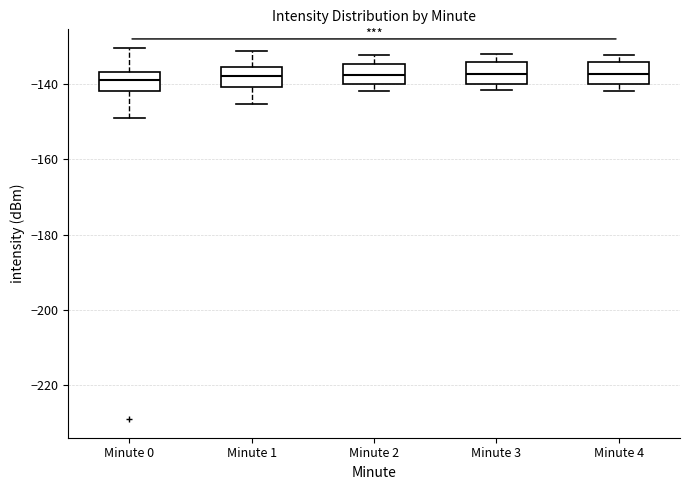

Reading left to right, read every box against the y-axis: the position of its median line, the range the box covers, and the ends of its whiskers. The values are not printed on the chart, so give them approximately, as read against the axis.

Minute 0: median -140, box -142 to -136, whiskers -148 to -130
Minute 1: median -138, box -140 to -136, whiskers -146 to -132
Minute 2: median -138, box -140 to -134, whiskers -142 to -132
Minute 3: median -138, box -140 to -134, whiskers -142 to -132
Minute 4: median -138, box -140 to -134, whiskers -142 to -132